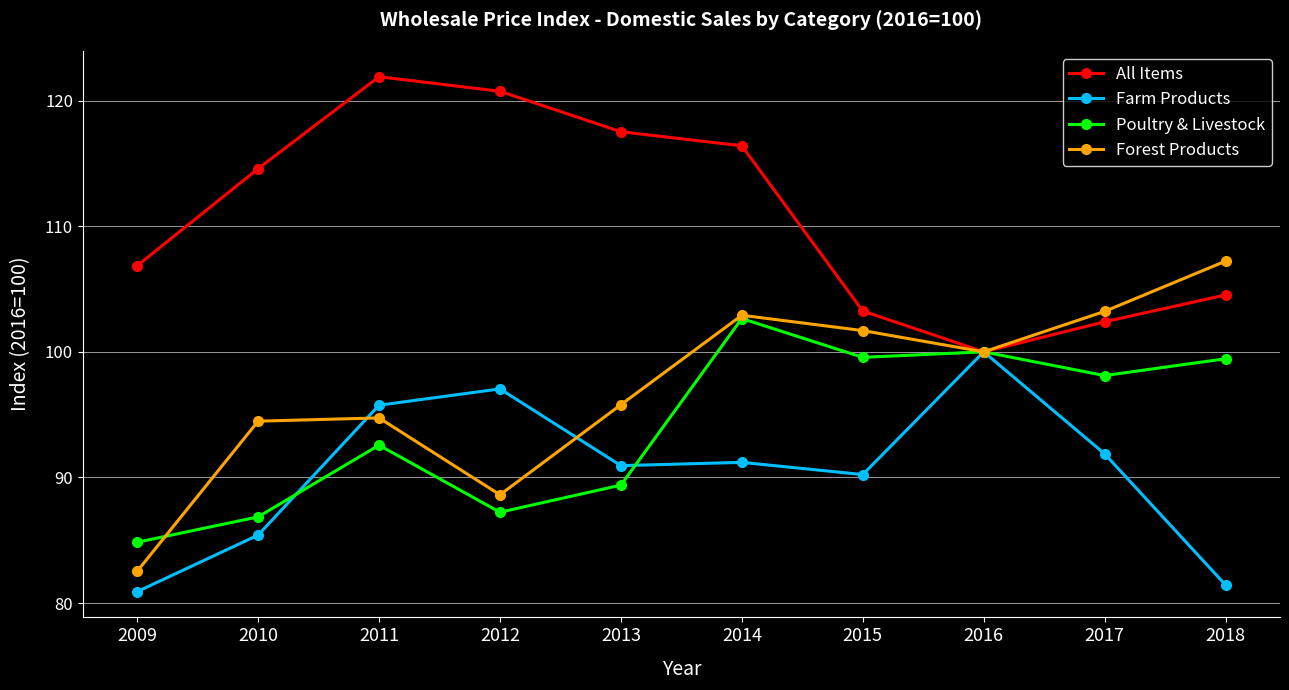

List the series in order of their peak value, highest first.

All Items, Forest Products, Poultry & Livestock, Farm Products